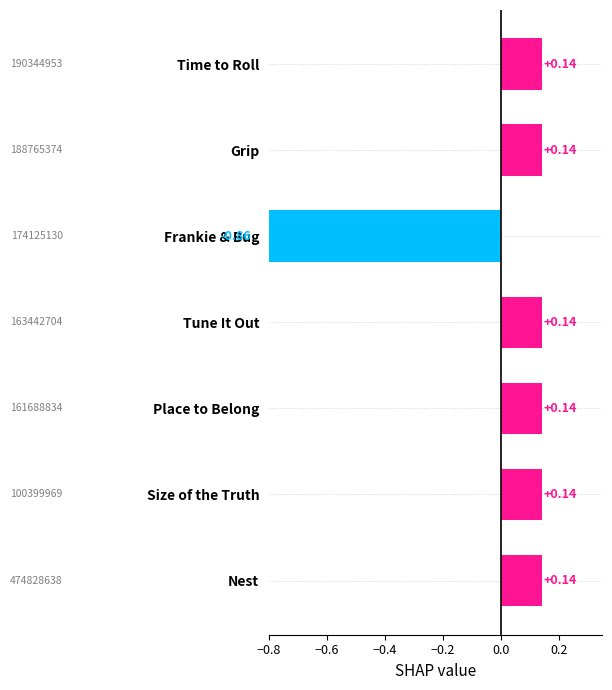

The chart shows a value of 0.1 at Time to Roll. True or false?

True